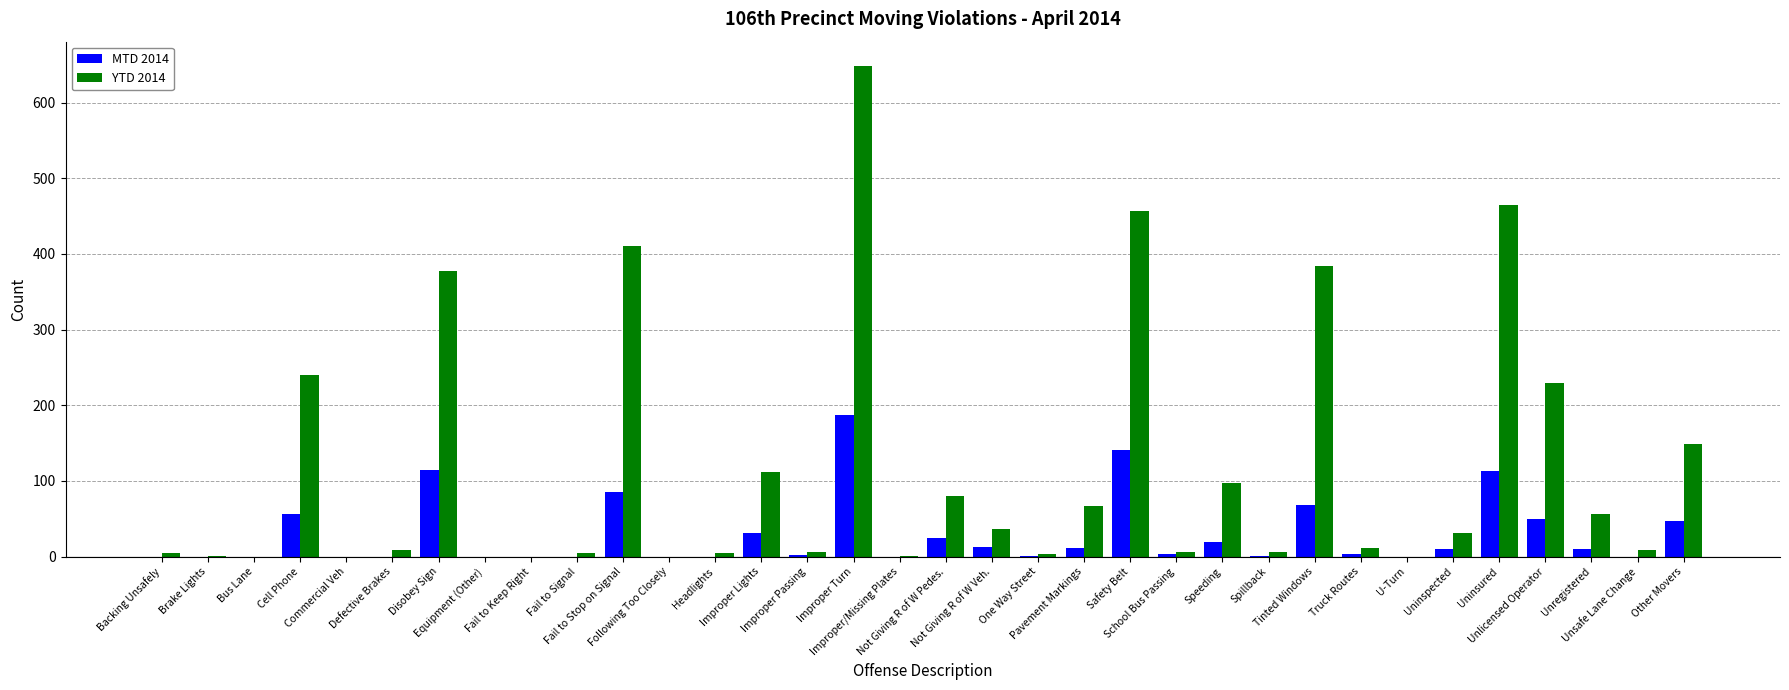

What is the spread (max minus min) of values at Uninsured?

352